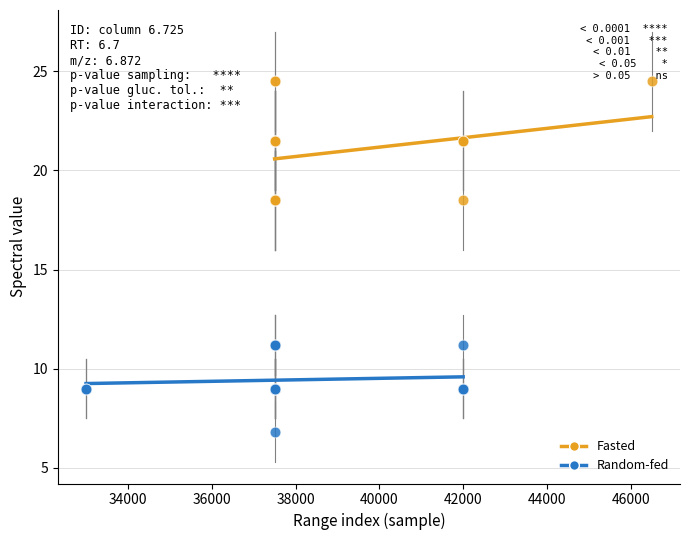

What are all the series names shown in the legend?

Fasted, Random-fed